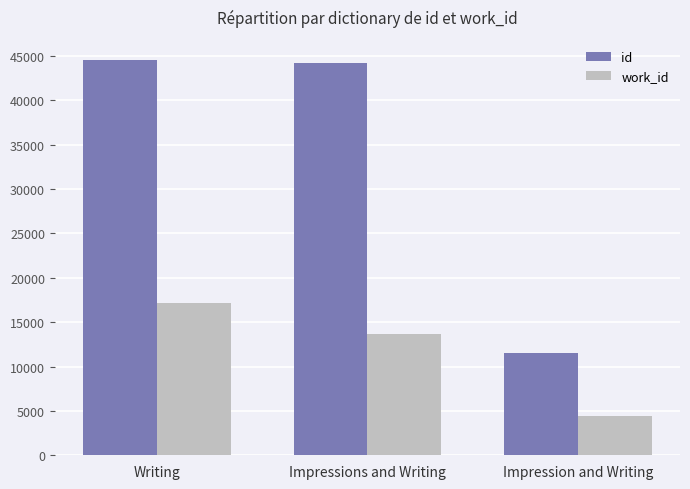

Is it true that work_id equals 17805 at Impressions and Writing?

False